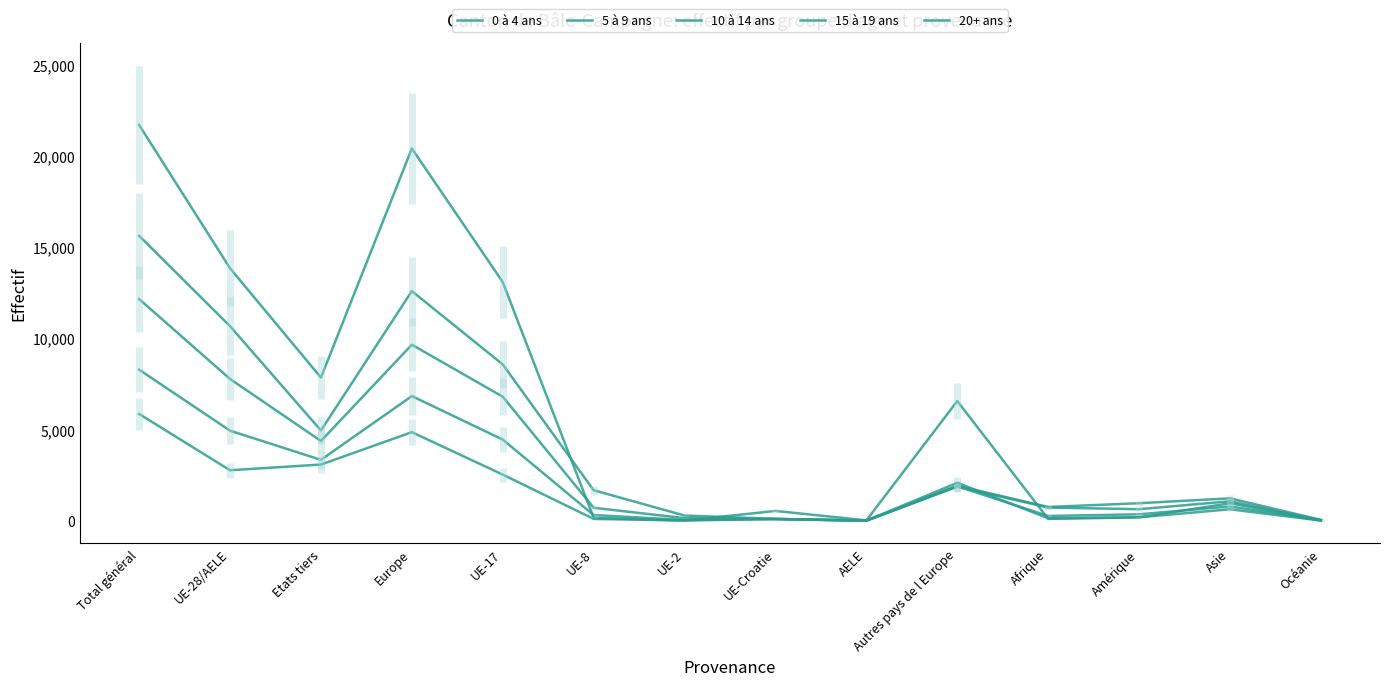

Does the chart display data point markers on the line(s)?

No